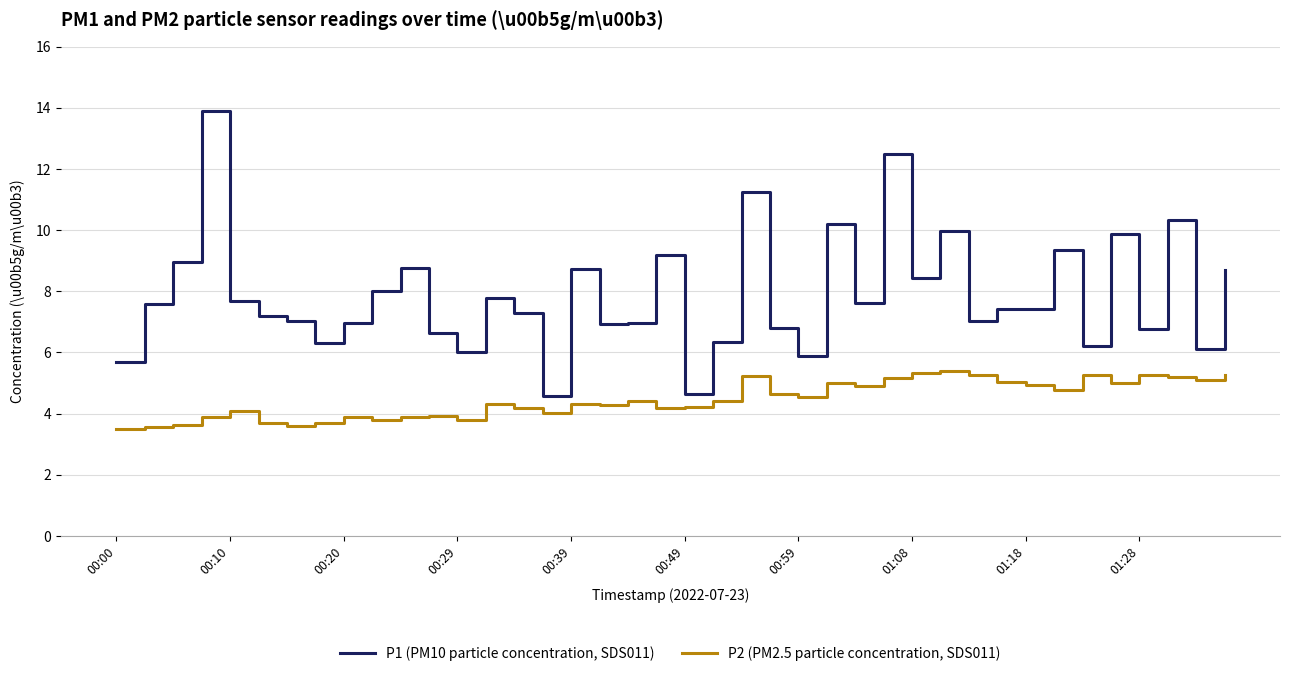

What is the maximum value for P2 (PM2.5 particle concentration, SDS011)?

5.4